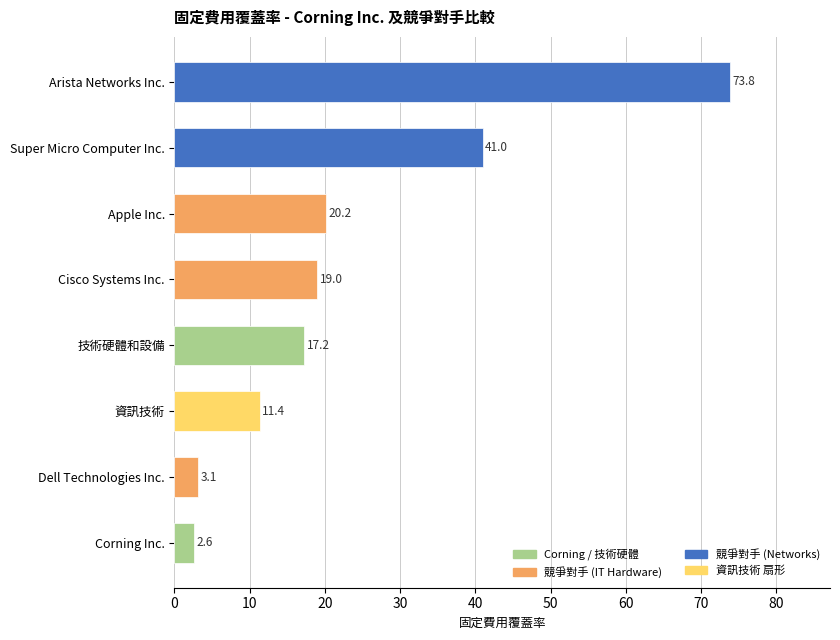

What is the sum of the values at Cisco Systems Inc. and Arista Networks Inc.?

92.8